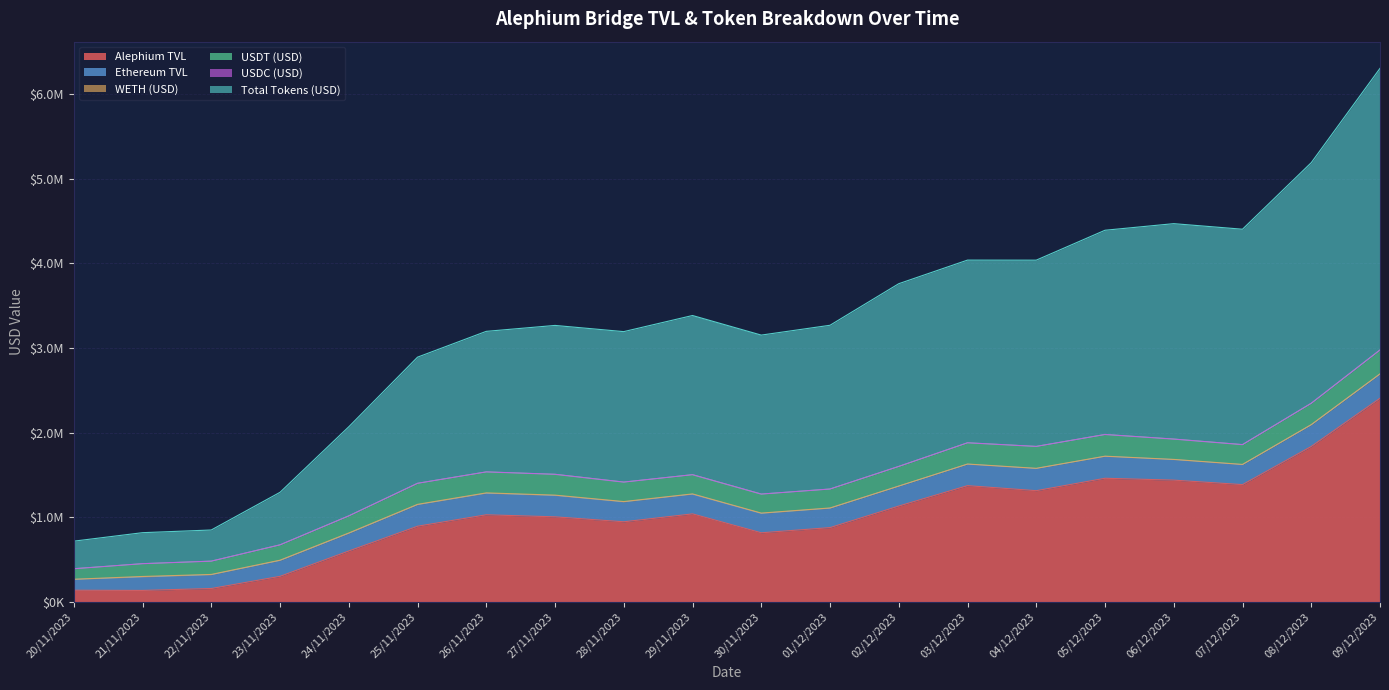

What are all the series names shown in the legend?

Alephium TVL, Ethereum TVL, WETH (USD), USDT (USD), USDC (USD), Total Tokens (USD)